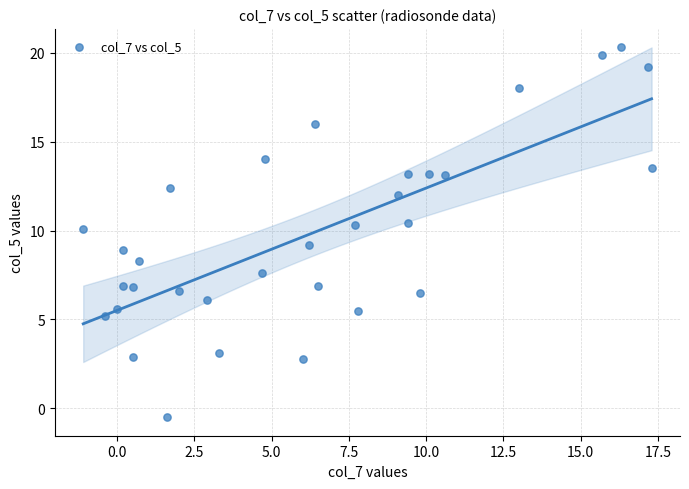

What is the range of X values (max minus min)?

18.4